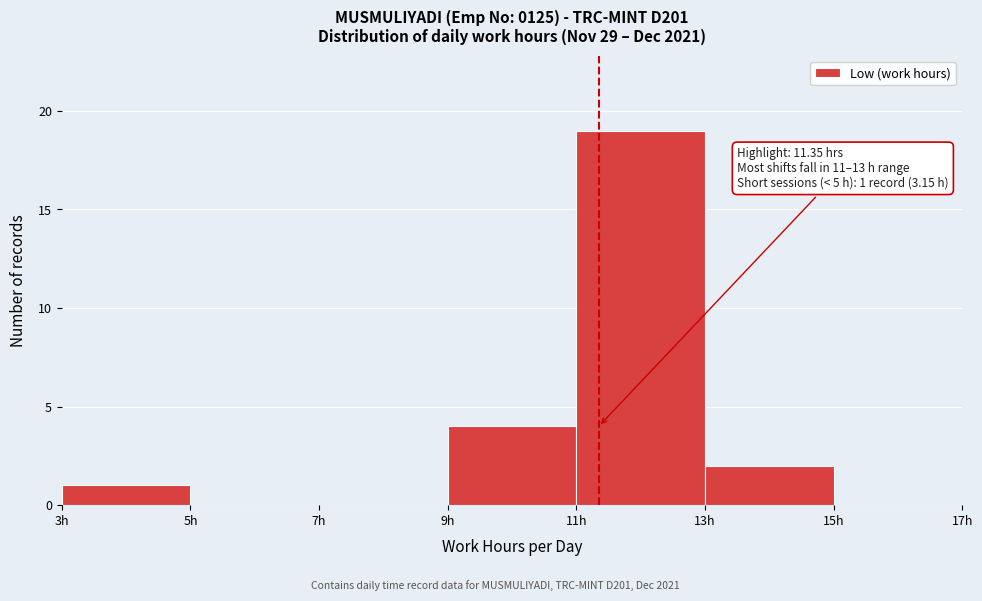

Over which range of the x-axis is the bar tallest?

11 to 13